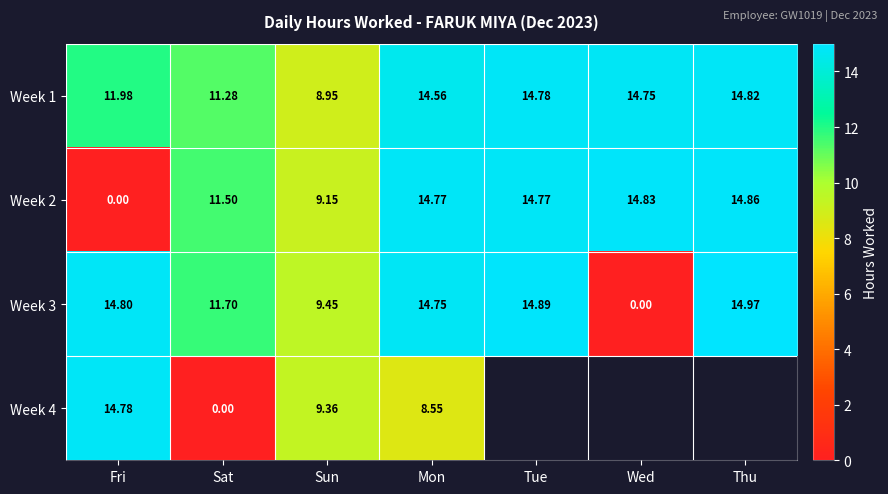

At which label does Week 1 reach its peak?

Thu